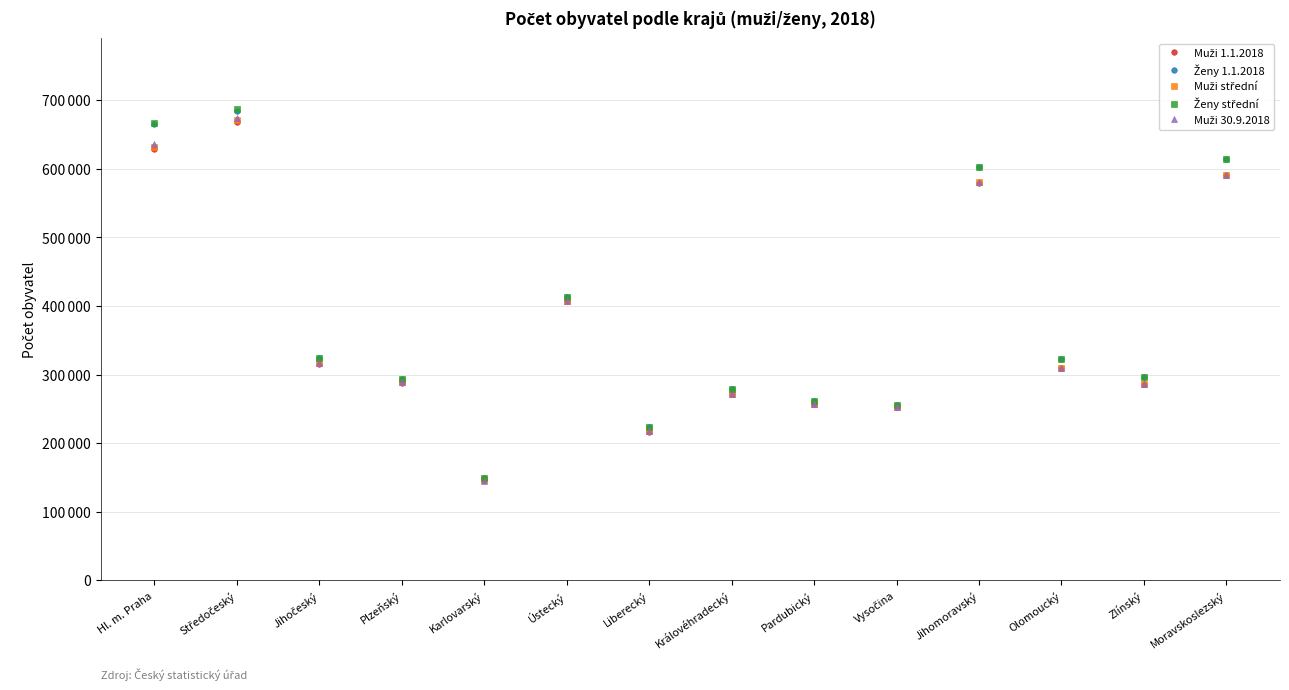

What is the label of the 12th point from the left?

Olomoucký